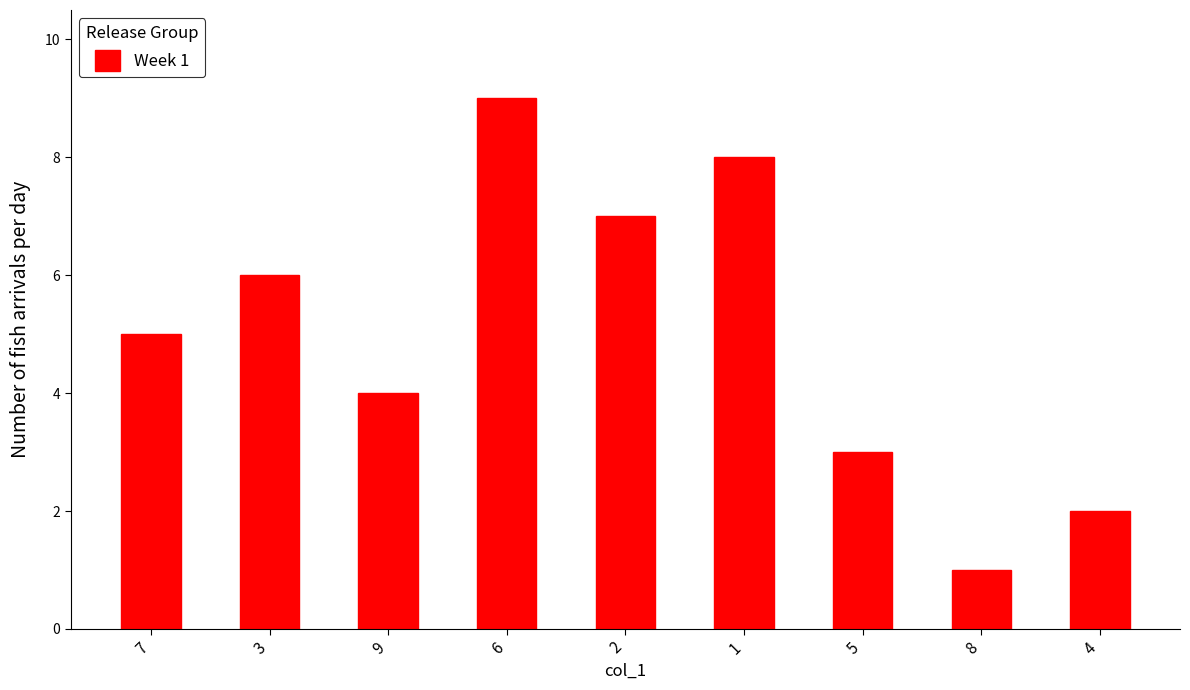

What is the approximate value at 8?

1